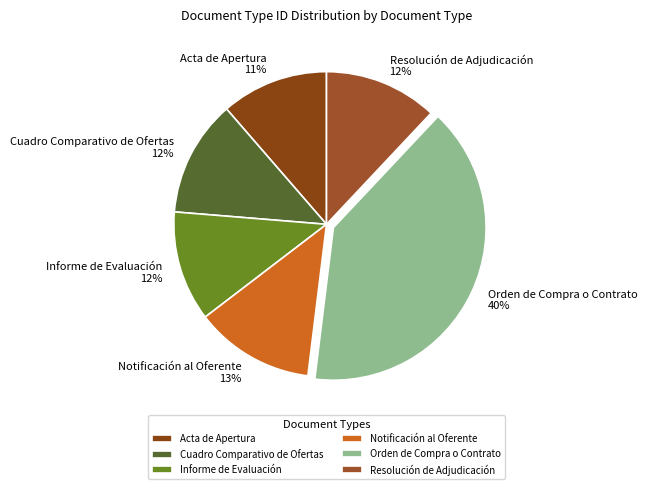

True or false: Orden de Compra o Contrato accounts for 55% of the total.

False